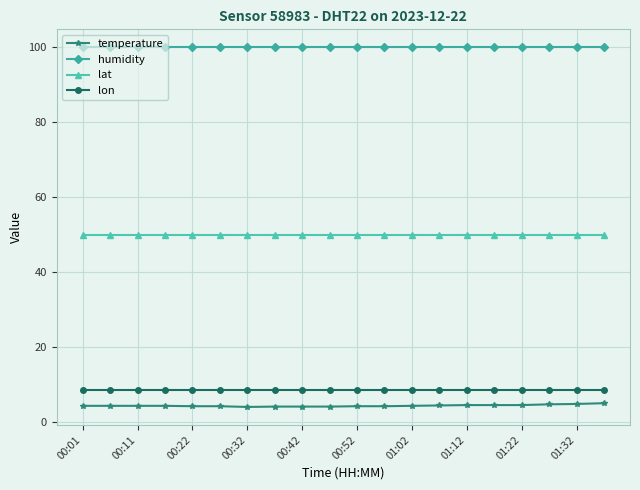

True or false: humidity and lat cross at least once.

False